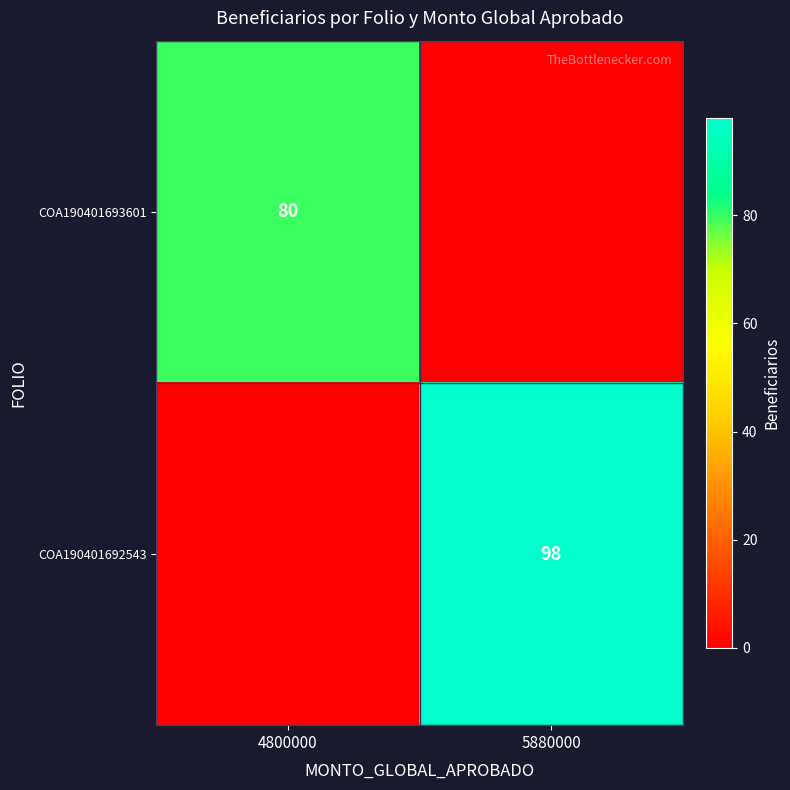

The COA190401692543 series shows 140 at 5880000. True or false?

False